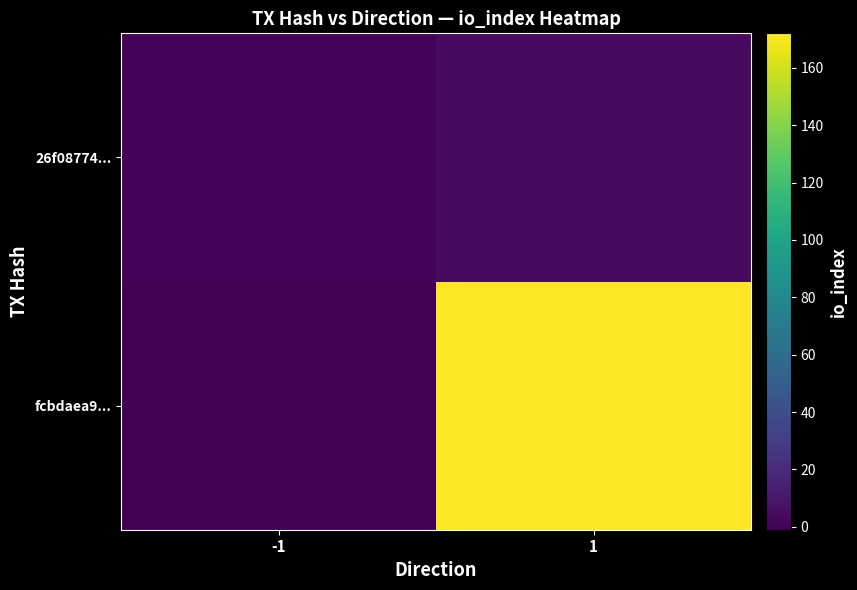

Rank the series by their average value, from highest to lowest.

fcbdaea9..., 26f08774...